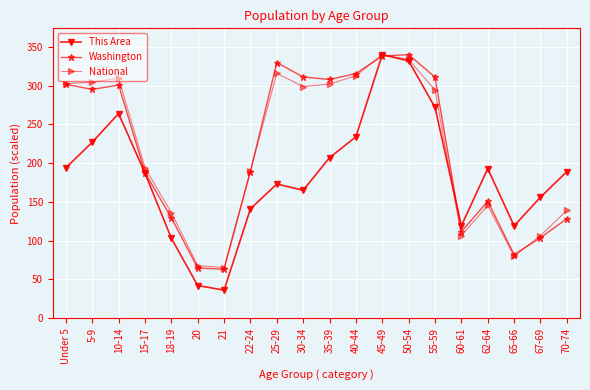

What are all the series names shown in the legend?

This Area, Washington, National